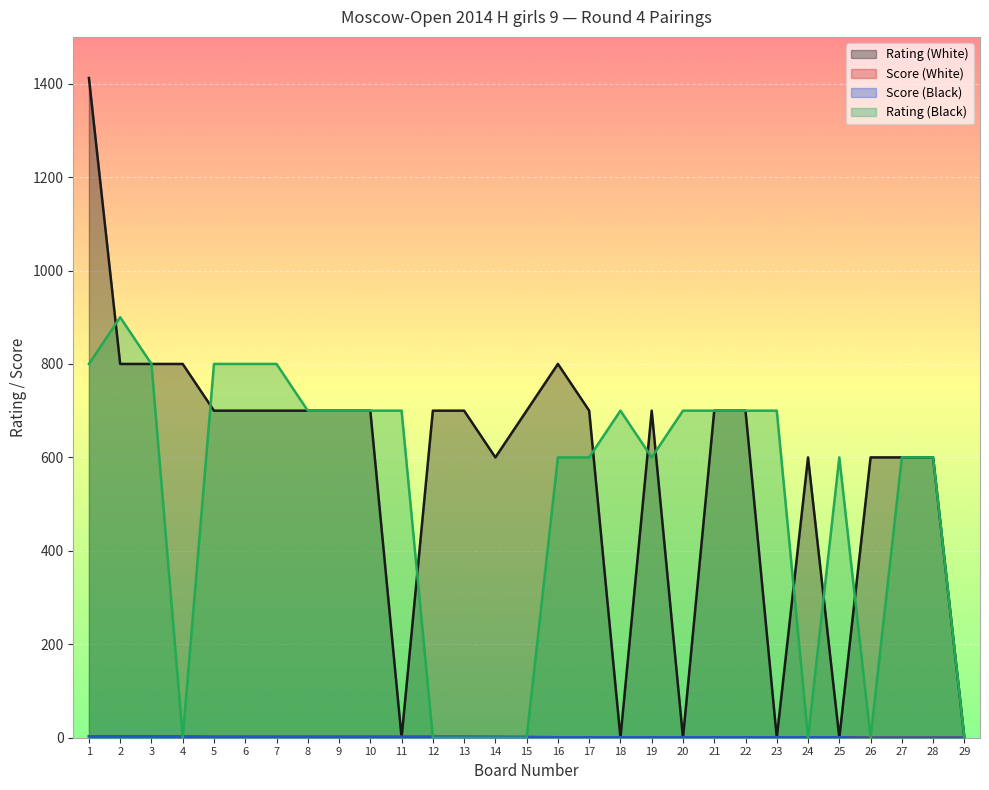

Which label corresponds to the largest value in the chart?

1